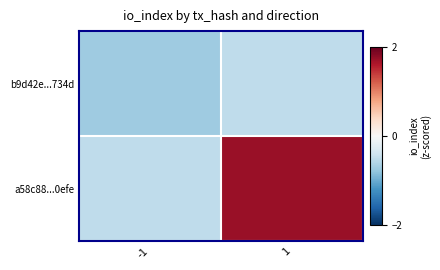

Rank the series at 1 from highest to lowest value.

a58c88...0efe, b9d42e...734d